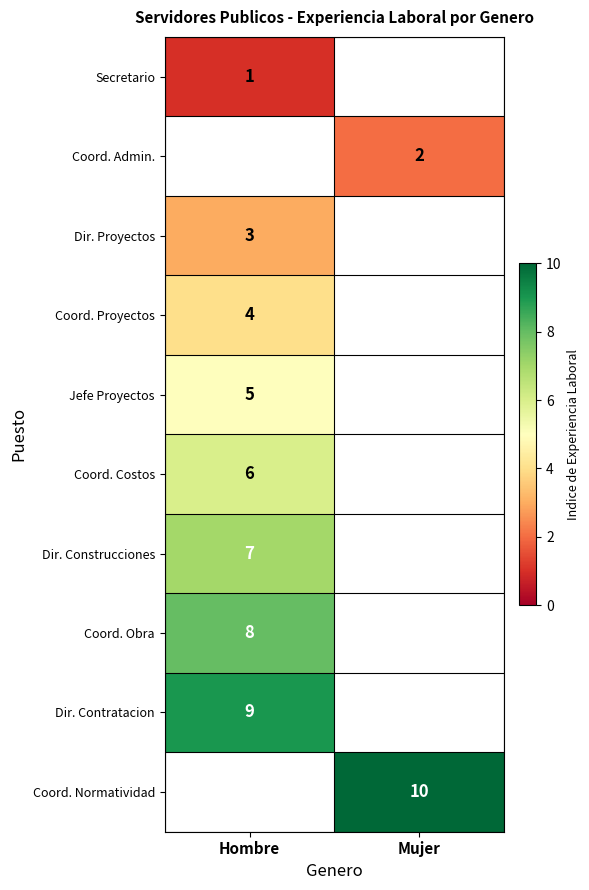

The Jefe Proyectos series shows 3 at Hombre. True or false?

False